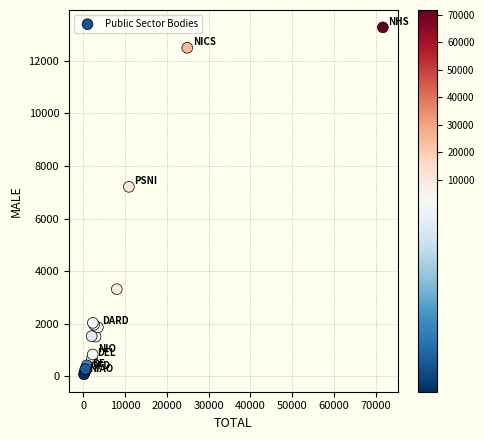

What Y value in the scatter plot is closest to 6676?

7209